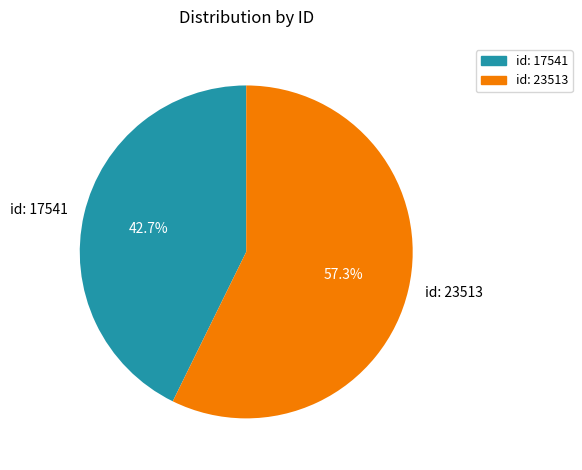

What is the majority slice?

id: 23513